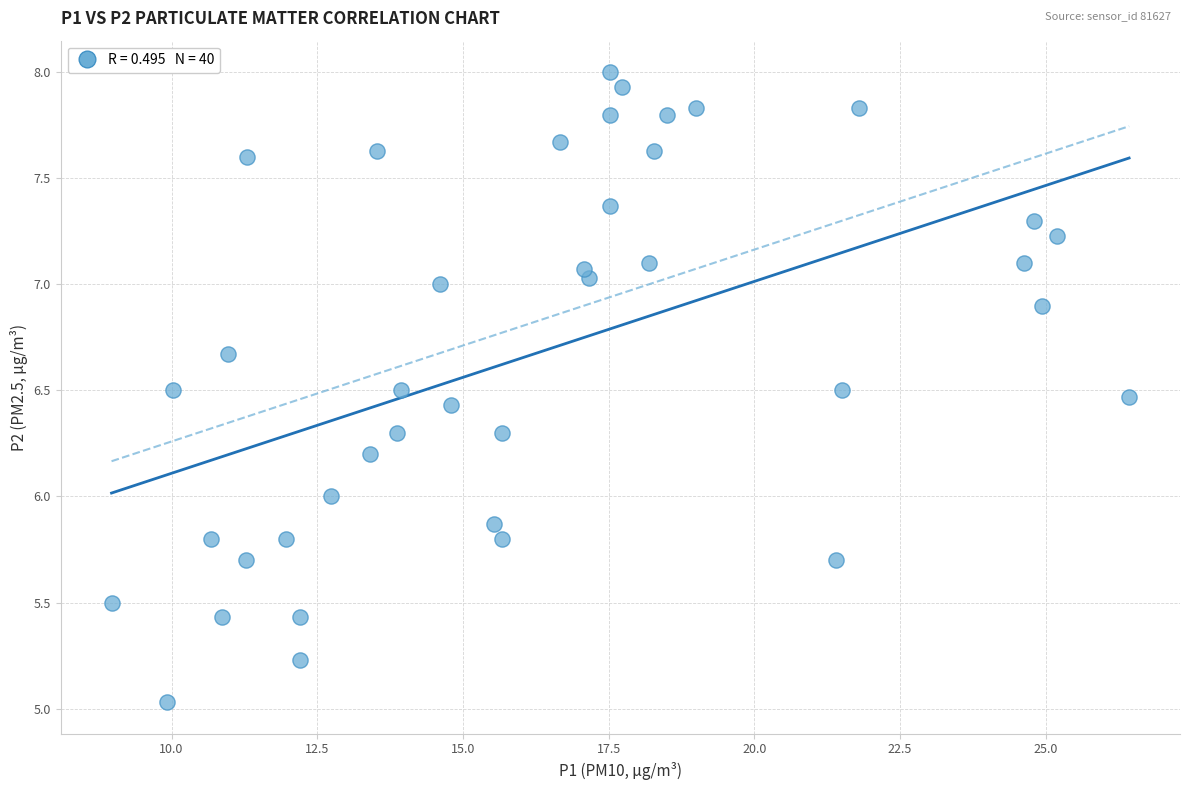

What is the range of X values (max minus min)?

17.5